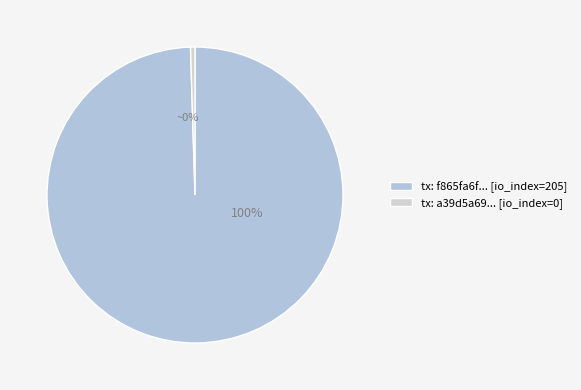

To the nearest percent, what is the difference between the largest and smallest slice percentages?

100%